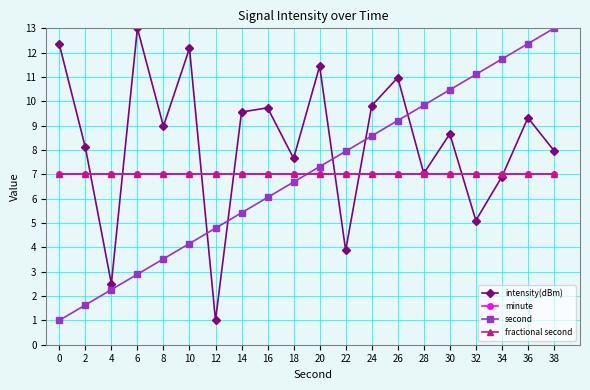

Is this an area chart (filled region under the line)?

No